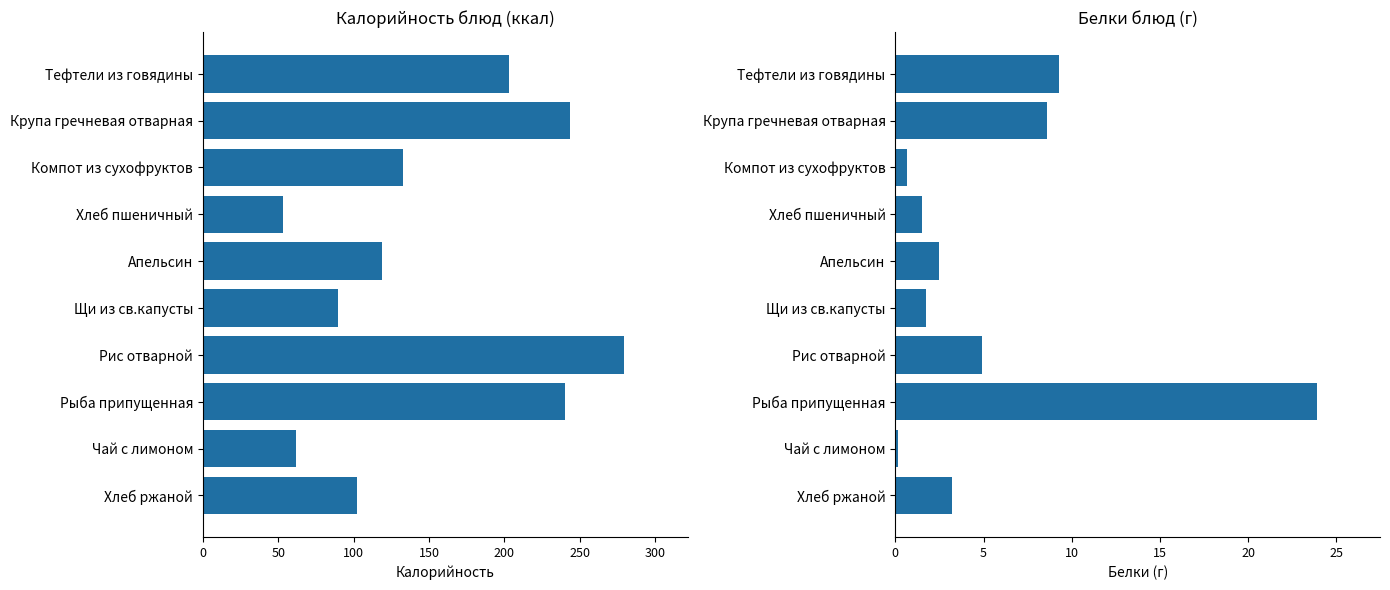

What is the smallest value displayed?

0.1